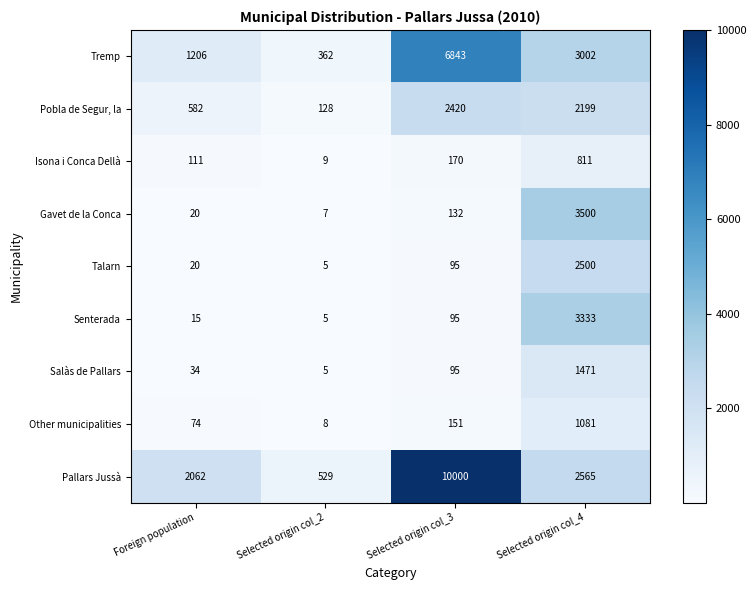

At which category is the sum across all series the highest?

Selected origin col_4